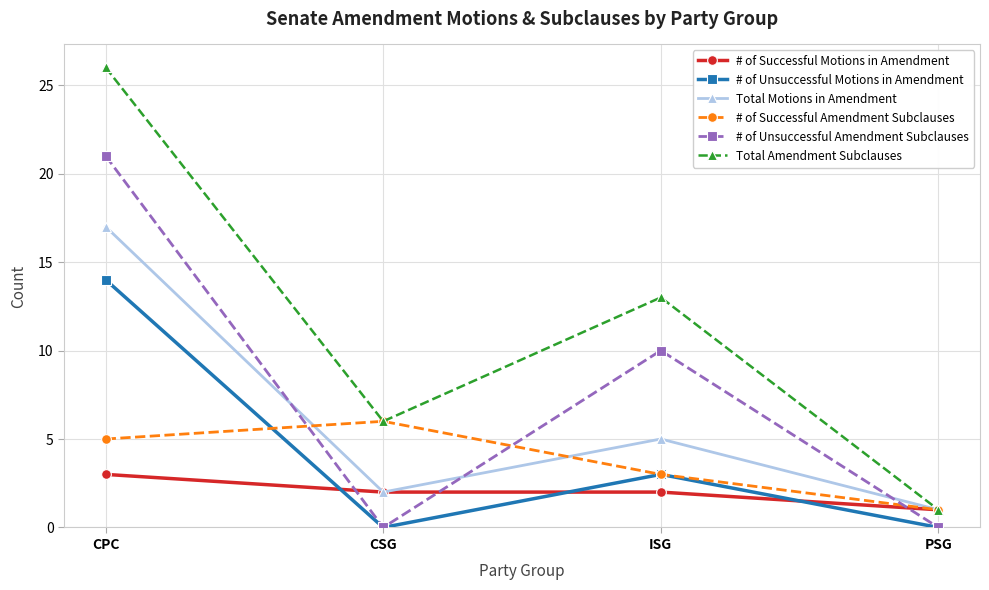

What is the total value across all series at CSG?

16